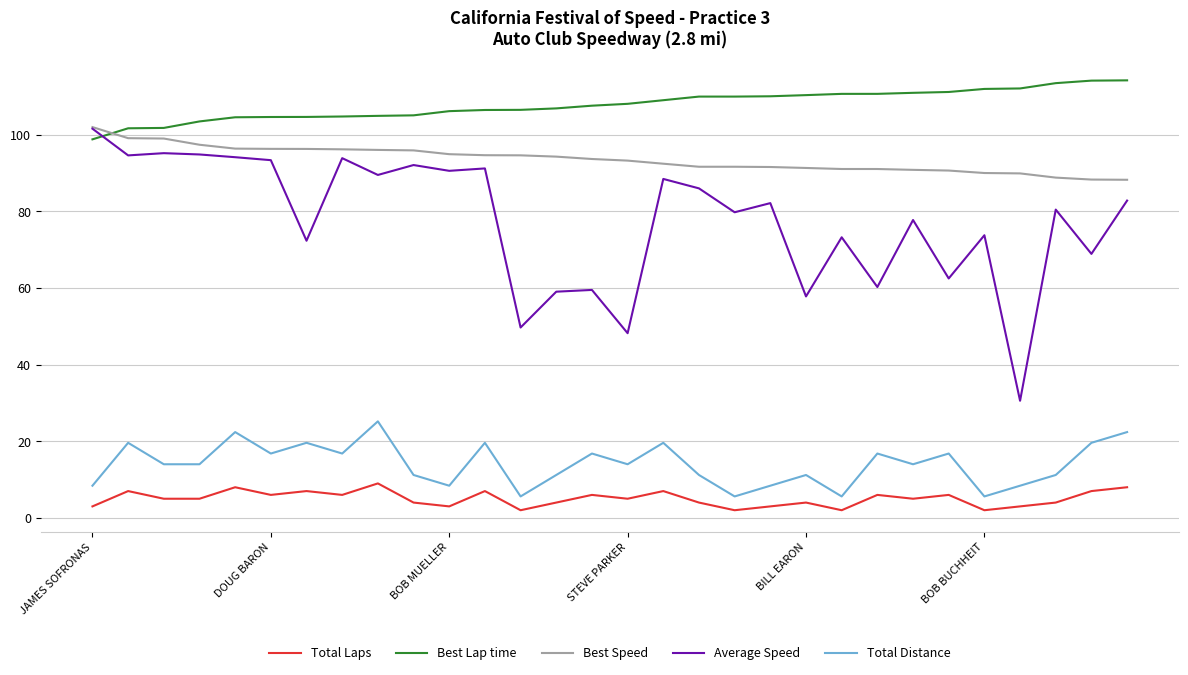

True or false: Best Lap time and Total Distance cross at least once.

False